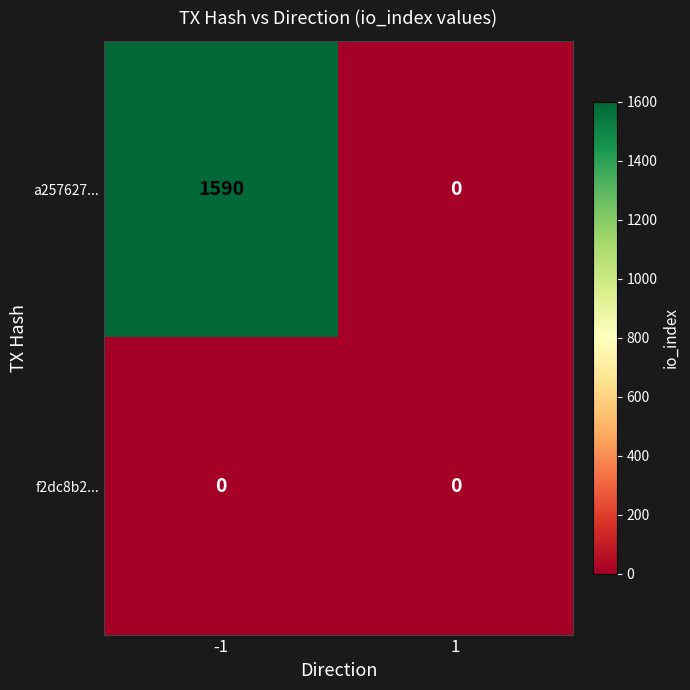

What is the difference between the maximum and minimum values in the a257627... series?

1590